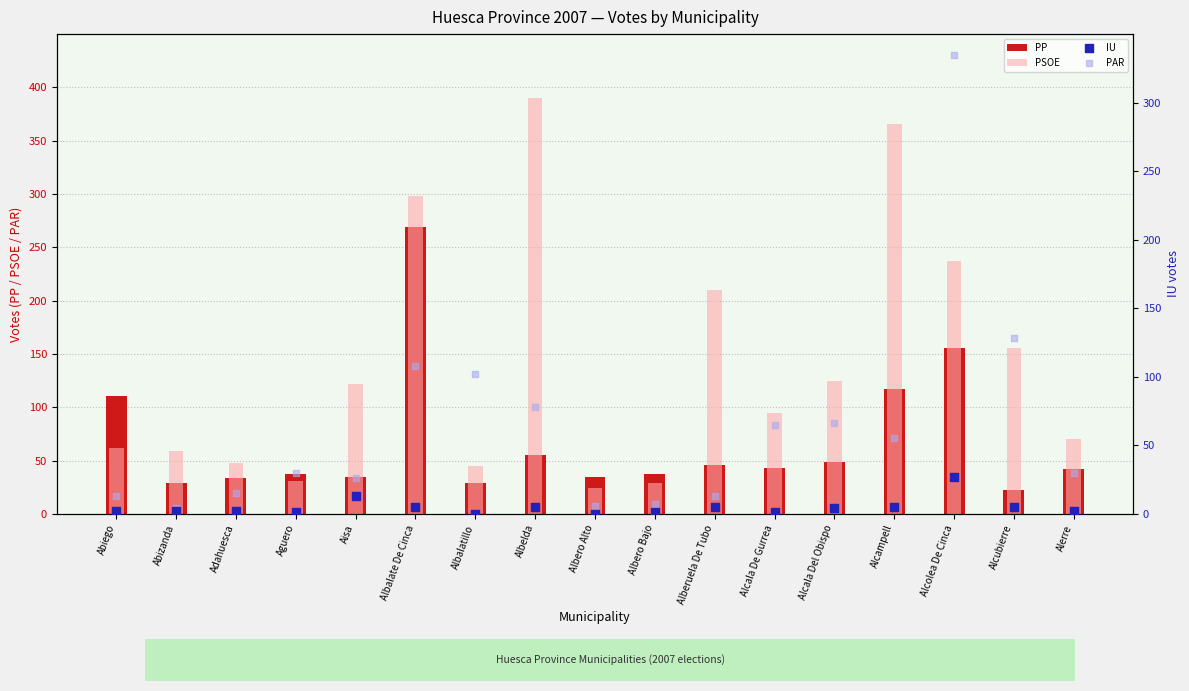

What are all the series names shown in the legend?

PP, PSOE, IU, PAR